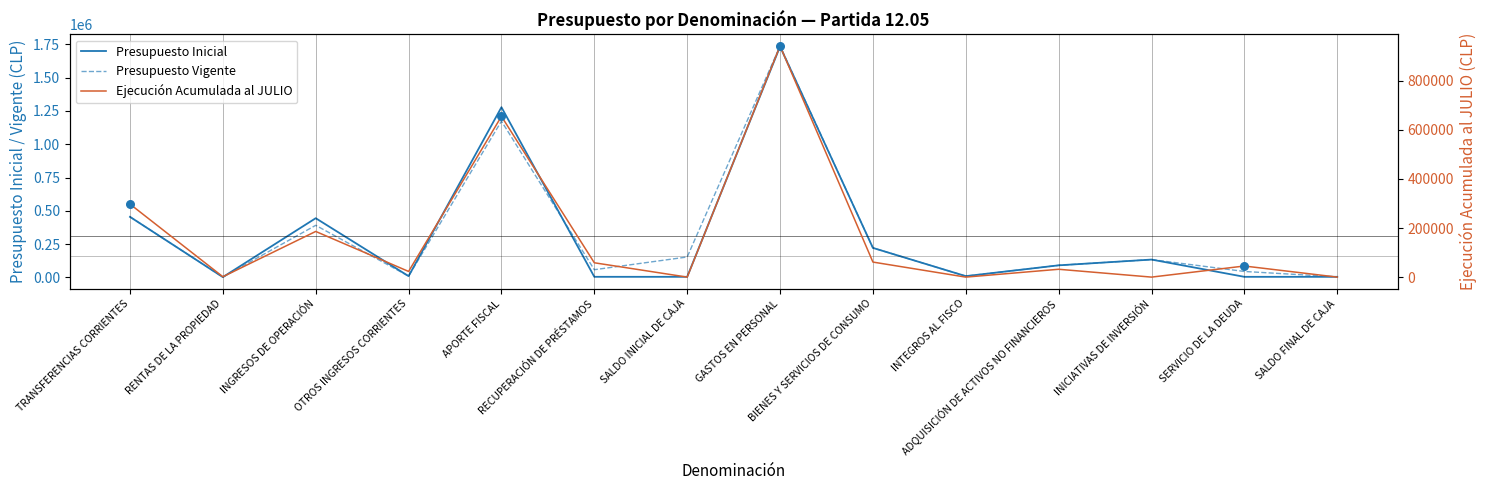

Which series contains the highest Y value?

Presupuesto Vigente